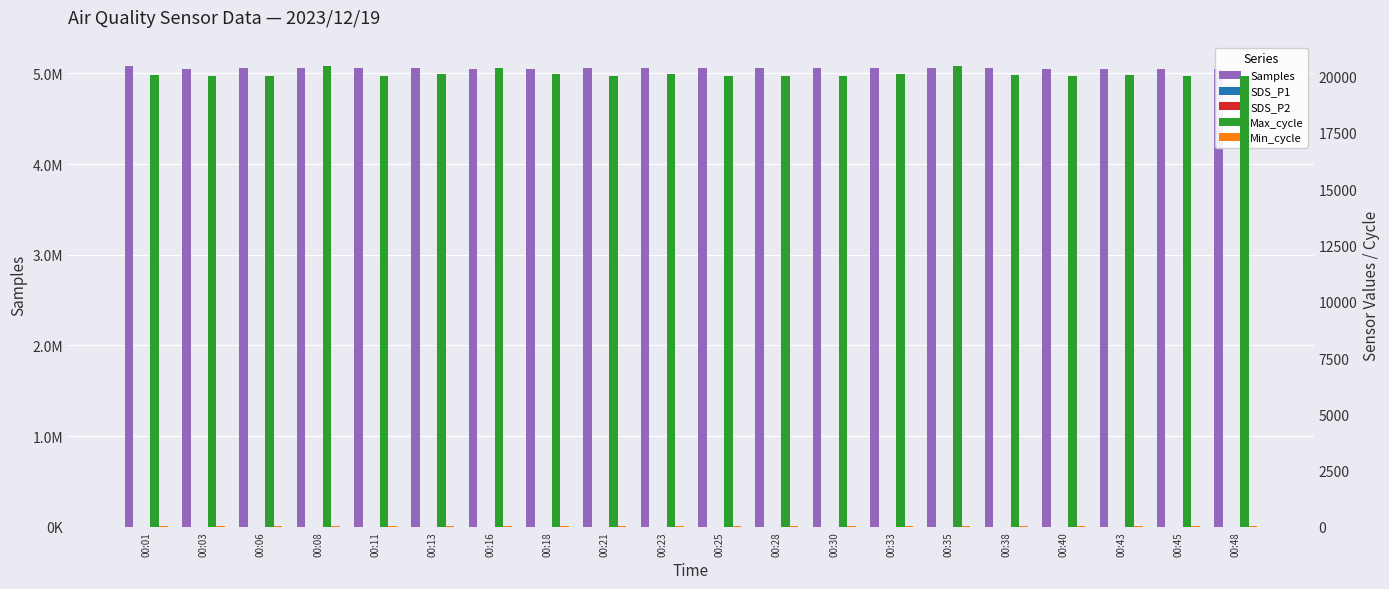

What is the minimum value for SDS_P2?

5.2